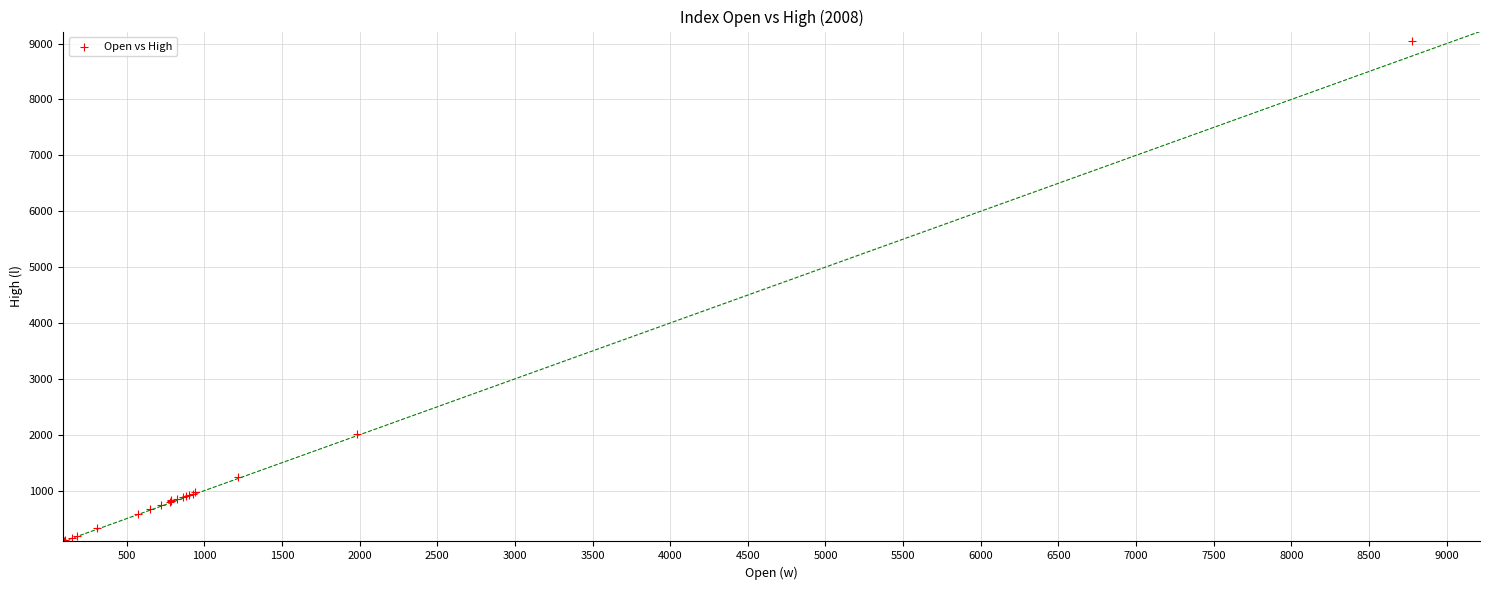

What Y value in the scatter plot is closest to 4568?

2009.4